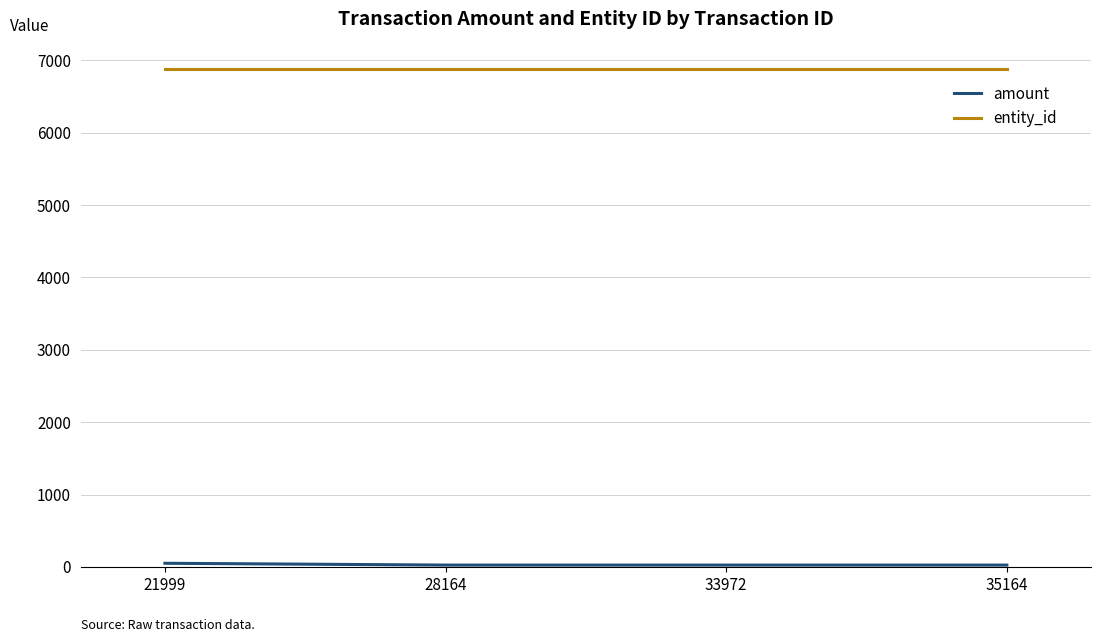

What is the sum of all entity_id values?

27508